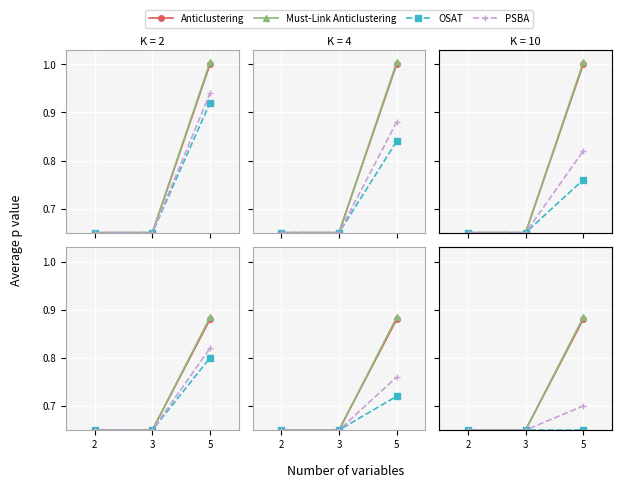

What are all the series names shown in the legend?

Anticlustering, Must-Link Anticlustering, OSAT, PSBA